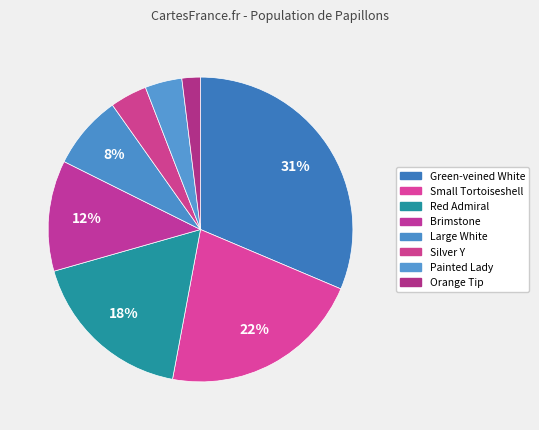

Is it true that Small Tortoiseshell is 14% of the pie?

False